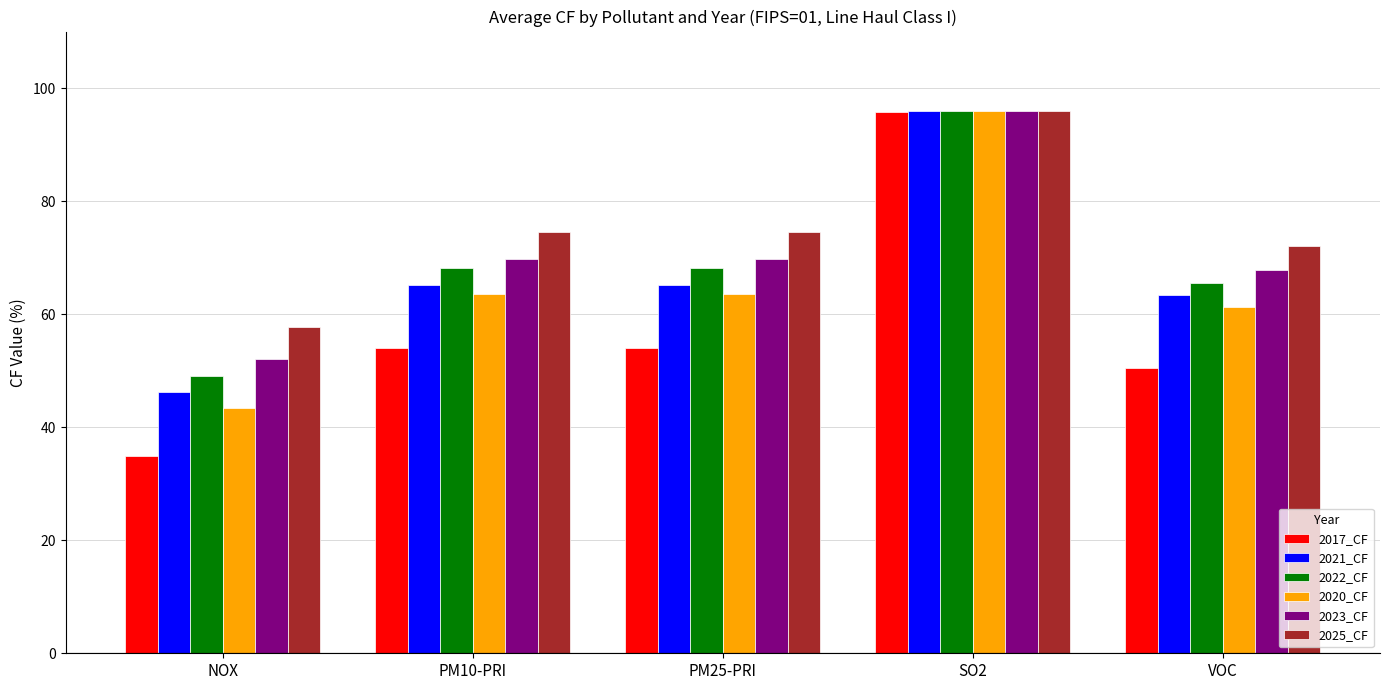

True or false: 2023_CF has a value of 137.6 at SO2.

False